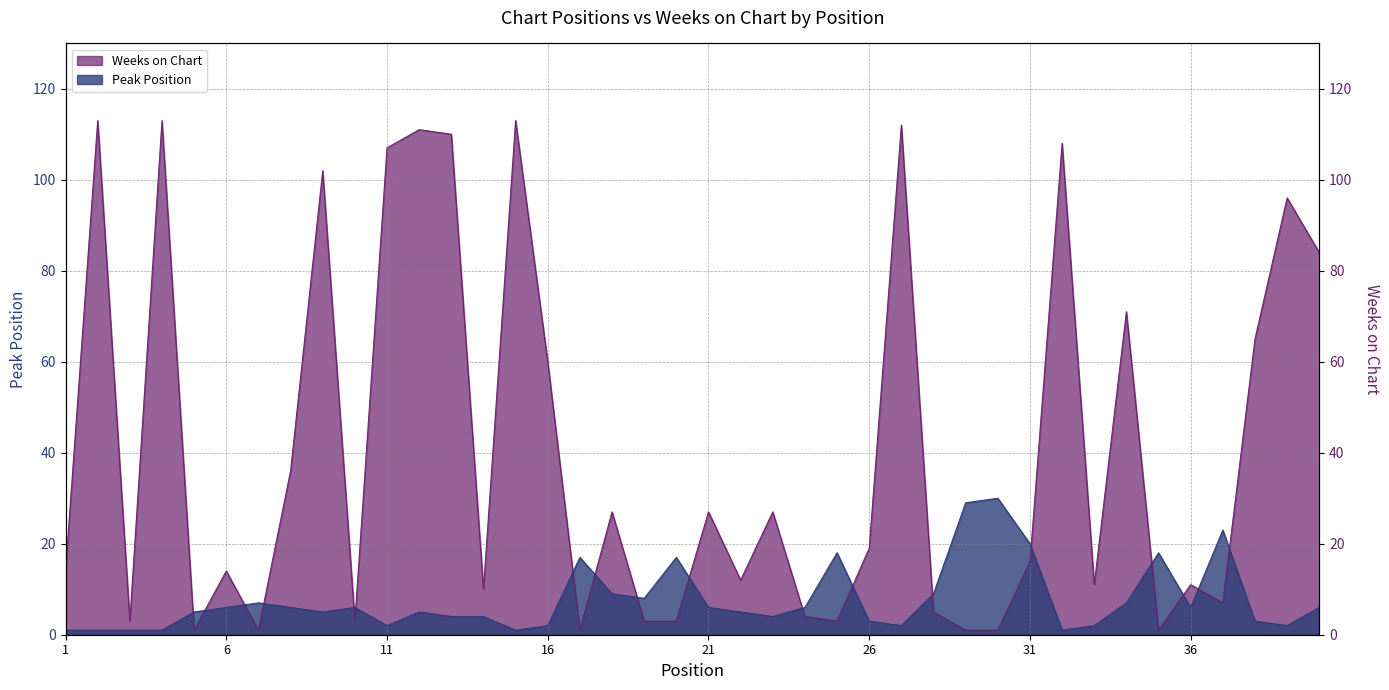

What is the smallest value displayed?

1